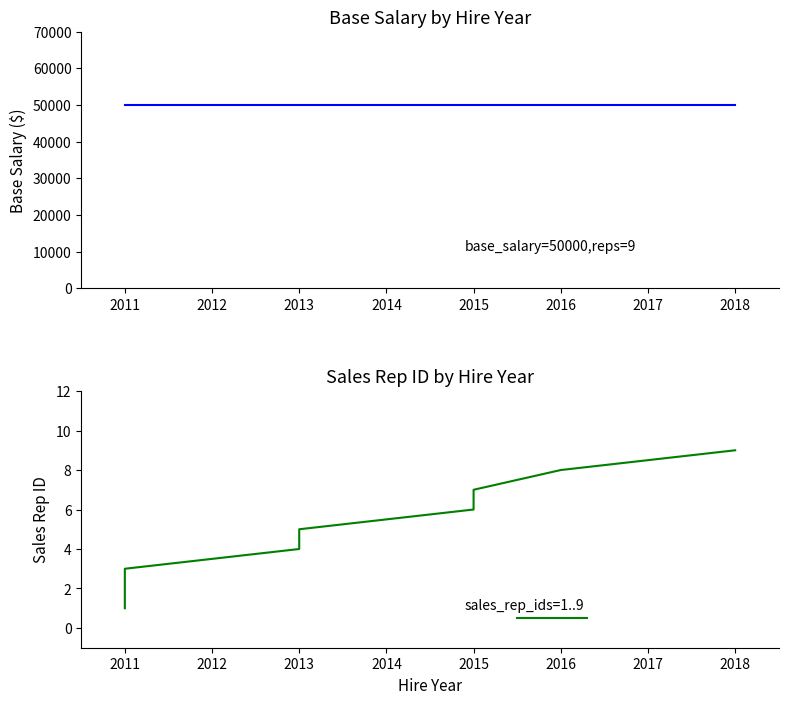

At which category is the sum across all series the highest?

2018